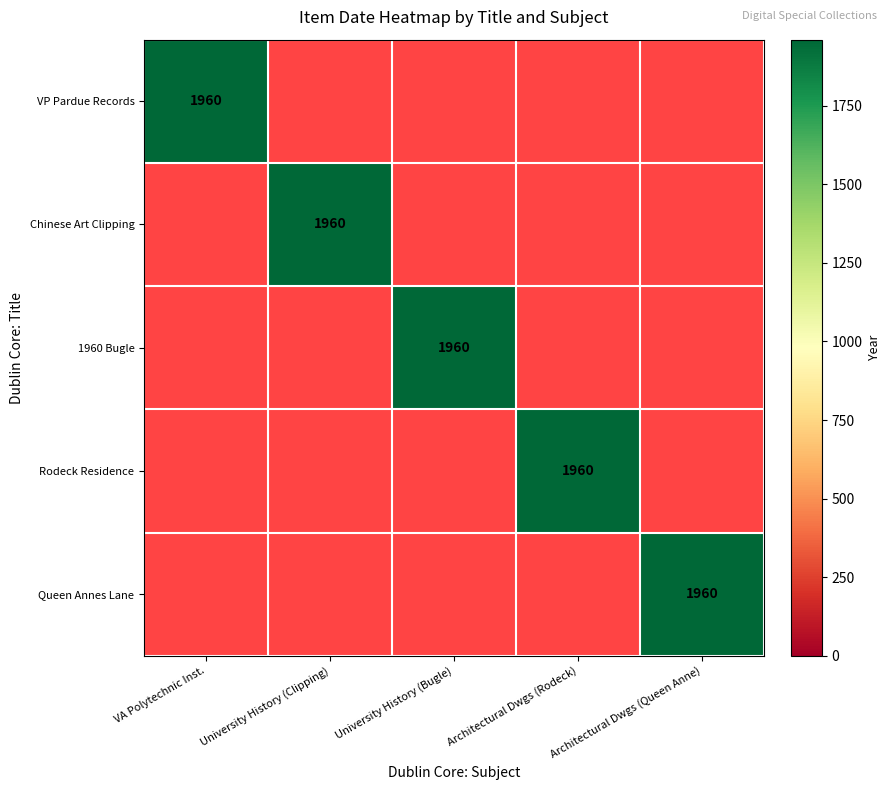

True or false: Vice President Louis Pardue Records has a value of 0 at 1.

True